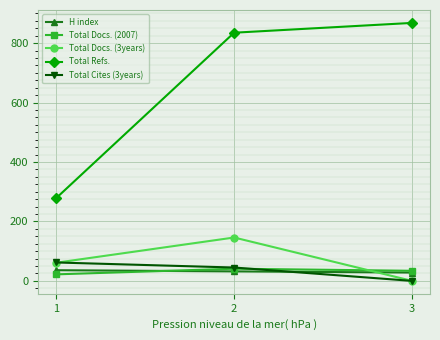

Count the number of categories in the chart.

3